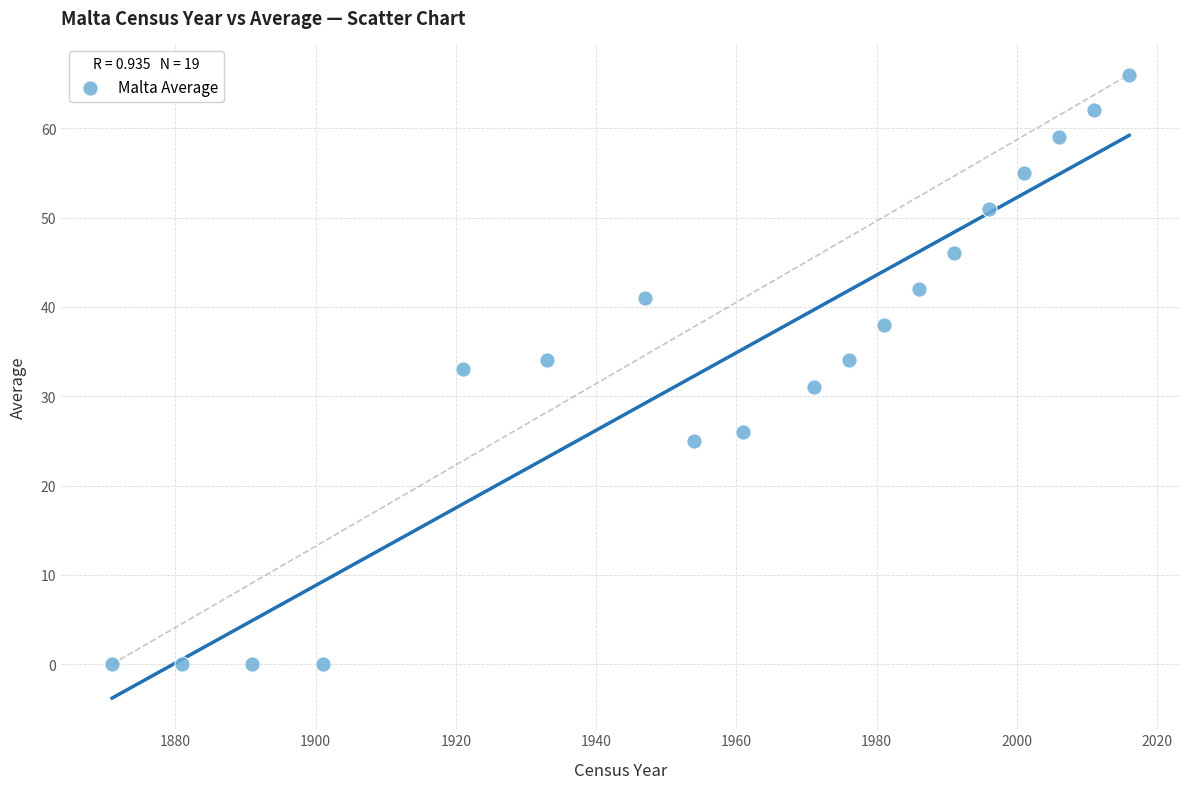

What is the range of Y values (max minus min)?

66